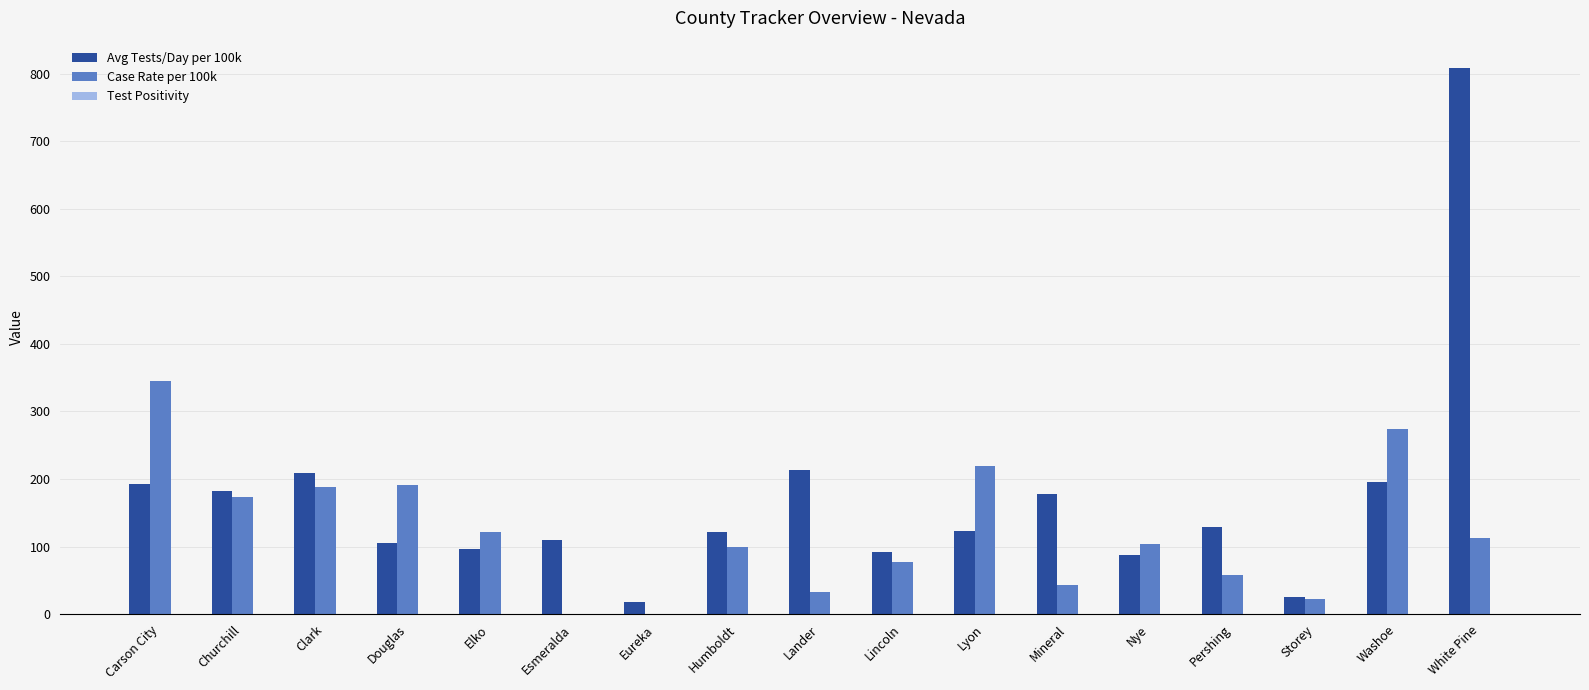

What is the maximum value for Case Rate per 100k?

344.9